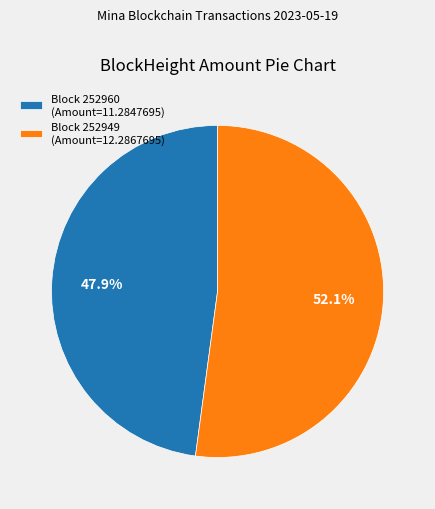

Between Block 252949 (Amount=12.2867695) and Block 252960 (Amount=11.2847695), which is larger?

Block 252949 (Amount=12.2867695)